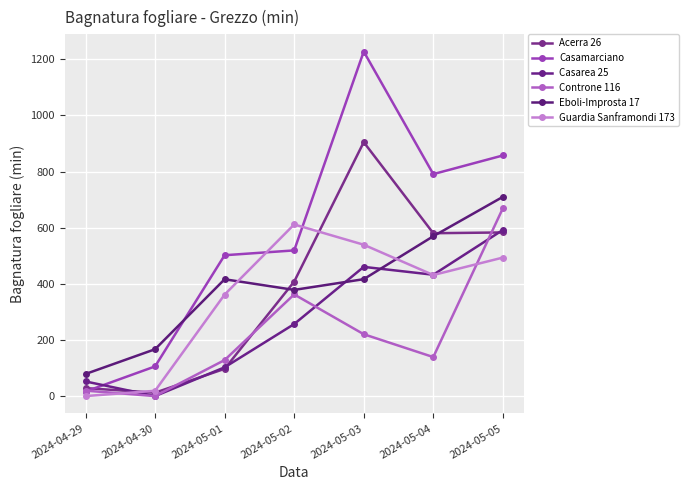

What is the label of the 4th point from the right?

2024-05-02